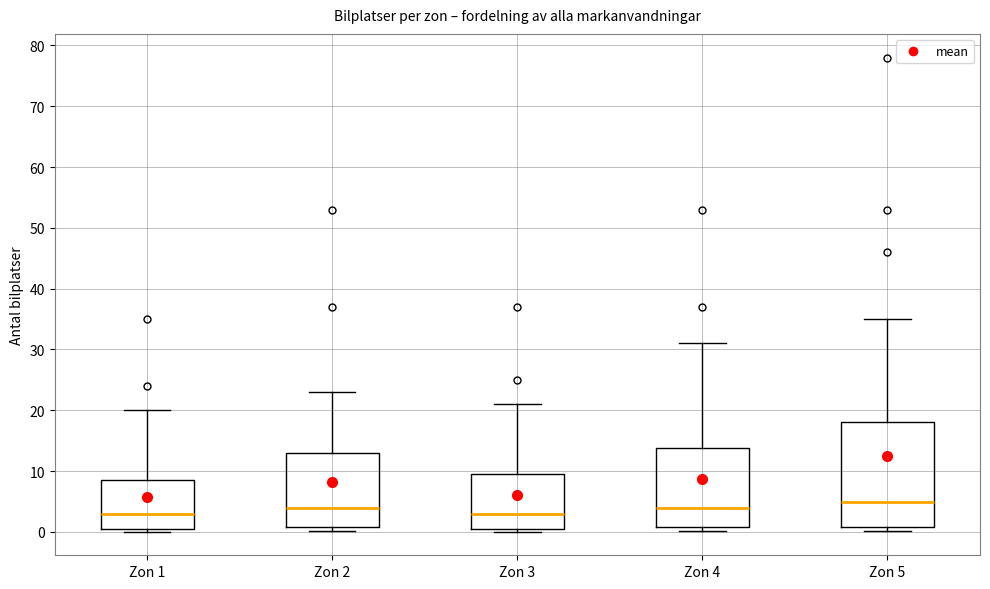

Which box is the tallest, from its lower edge to its upper edge?

Zon 5